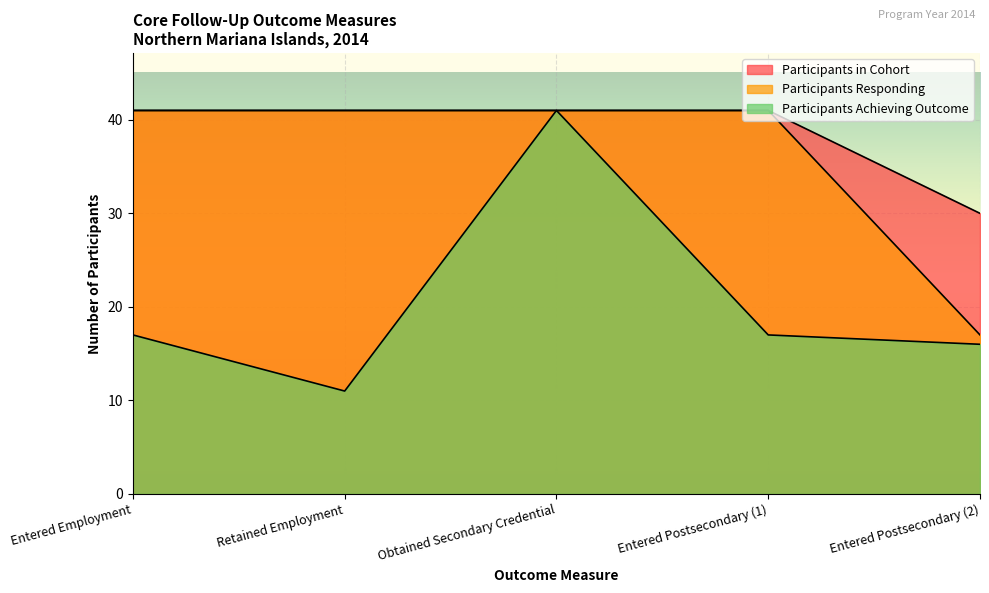

Which category has the highest value in the Participants in Cohort series?

Entered Employment